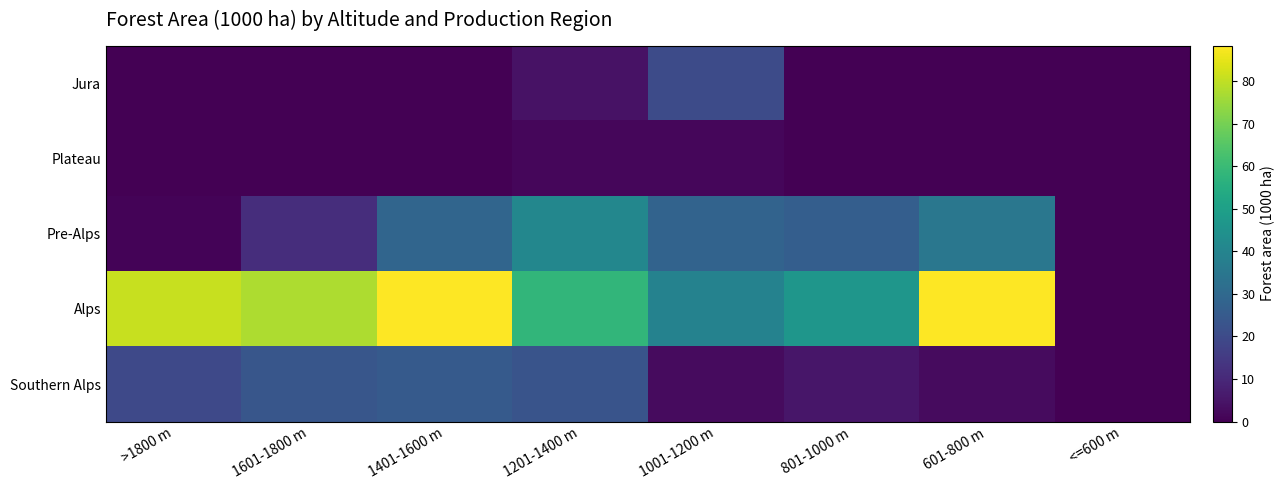

Which series has the largest range (max minus min)?

Alps